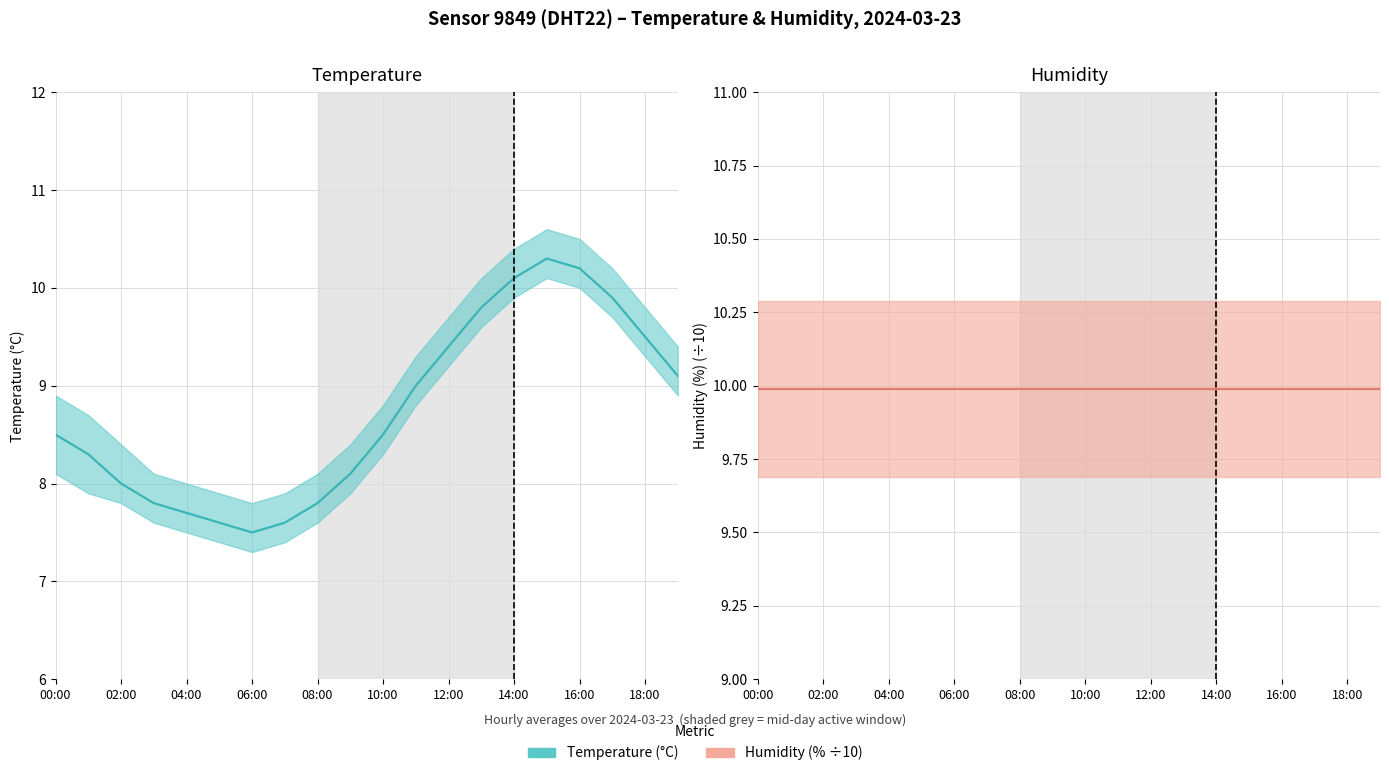

True or false: humidity has more than 1 interior local peaks.

False